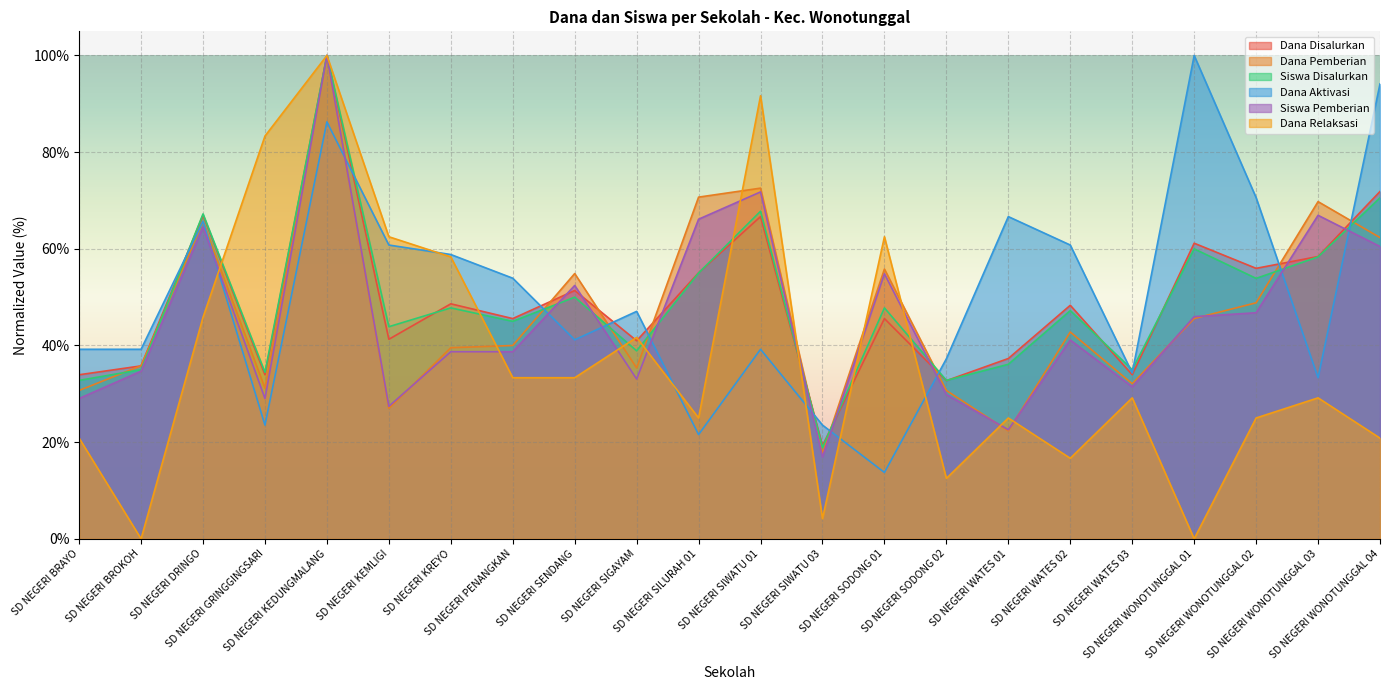

True or false: Dana Disalurkan has more than 1 interior local peaks.

True